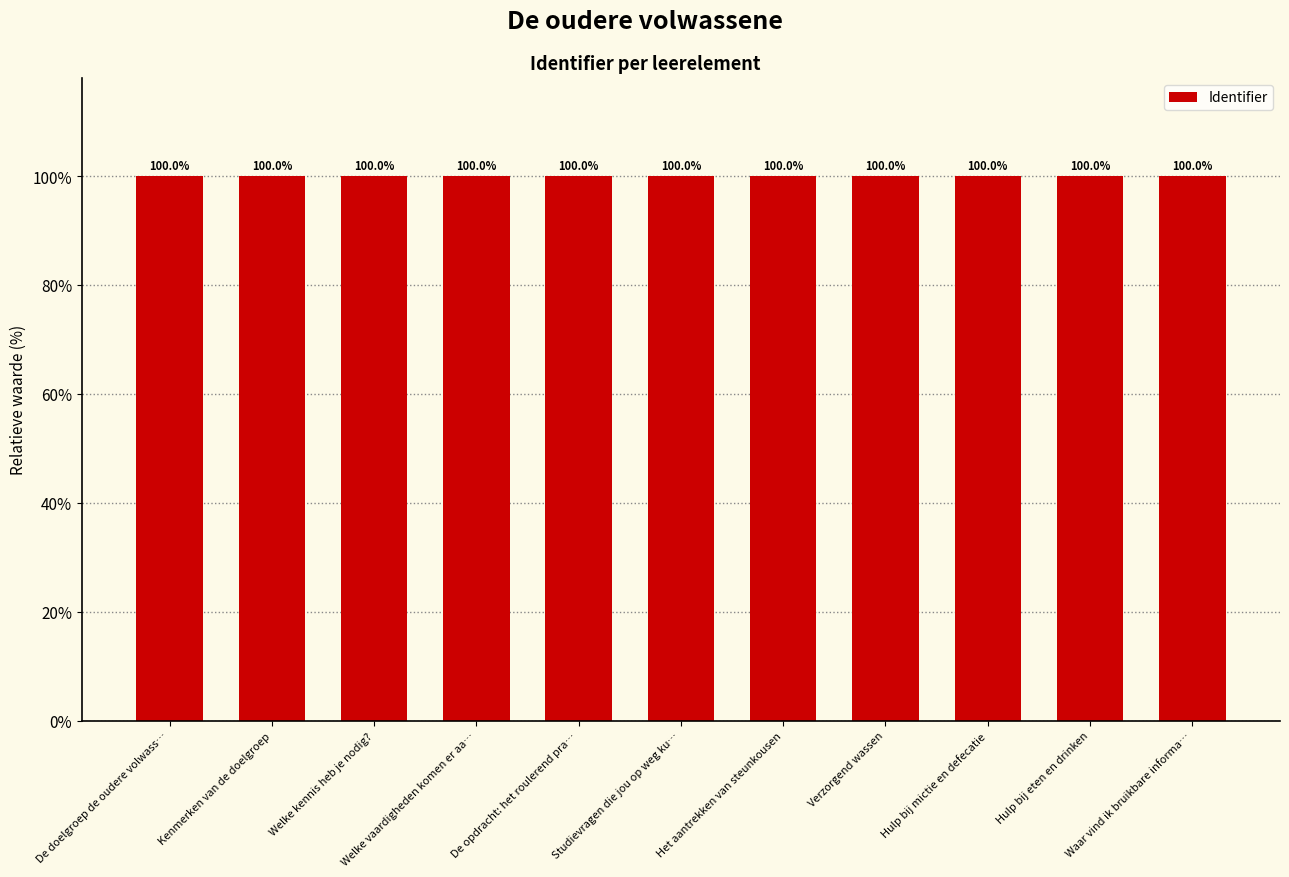

What is the label of the 6th bar from the left?

Studievragen die jou op weg ku…